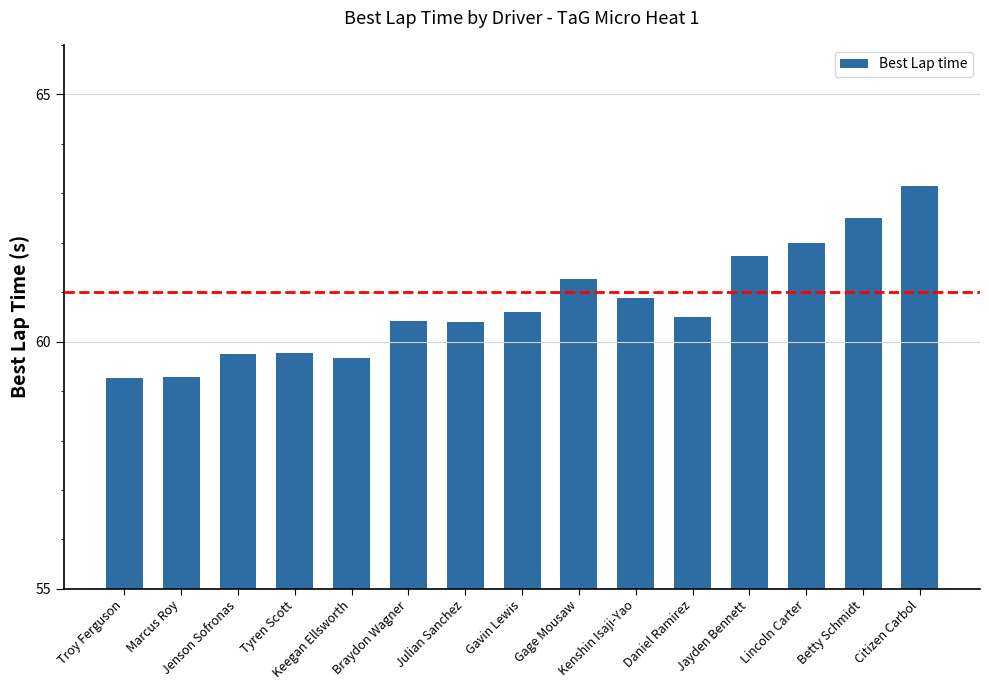

How many bars are there in total?

15